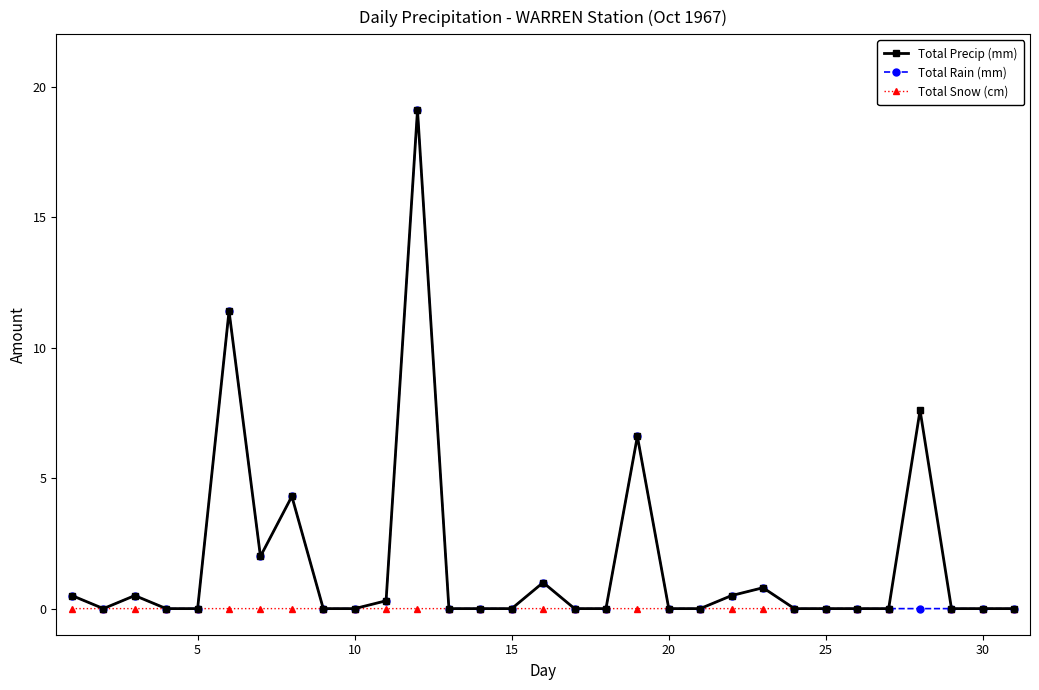

True or false: Total Precip (mm) has more than 1 points higher than both neighbors.

True